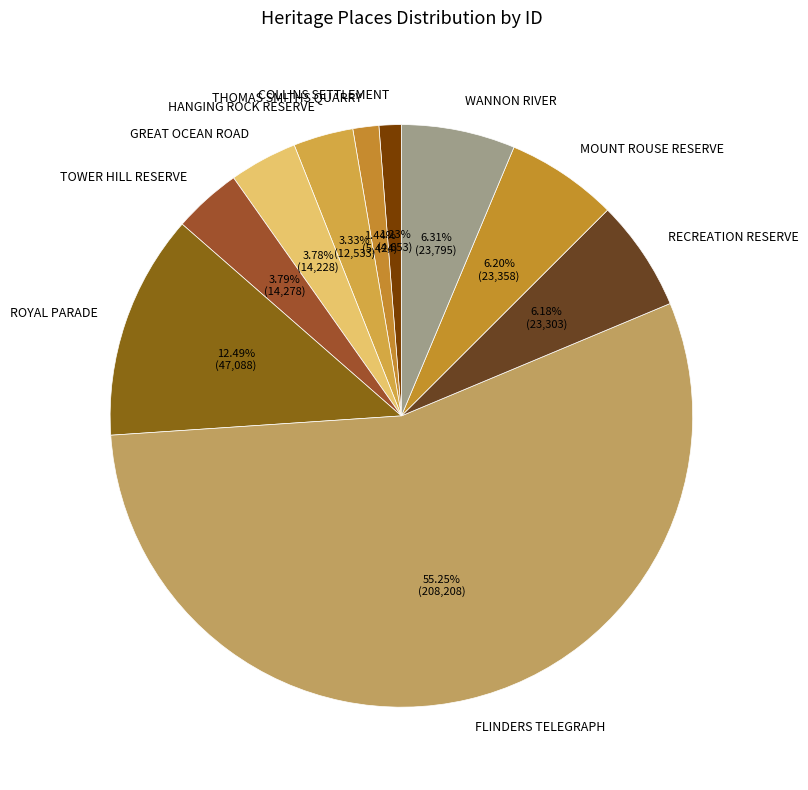

What is the ratio of the value at ROYAL PARADE to the value at MOUNT ROUSE RESERVE?

2.0